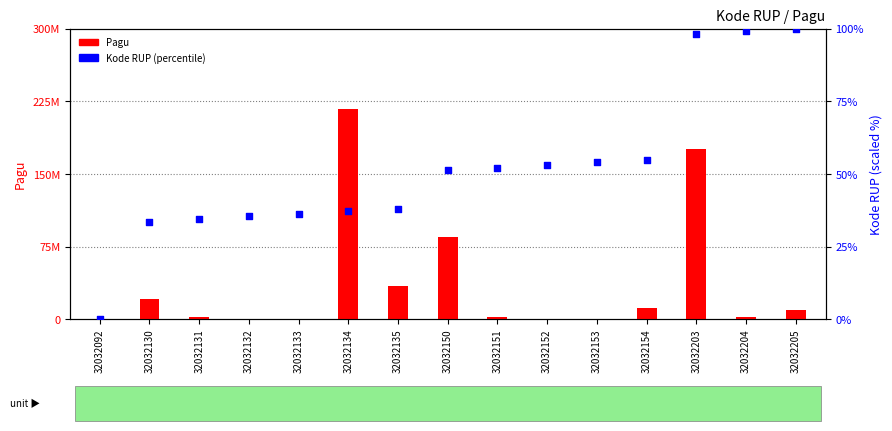

Which series contains the lowest Y value?

Kode RUP (percentile)